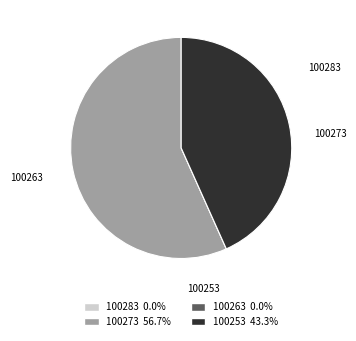

Which slice is the largest?

100273